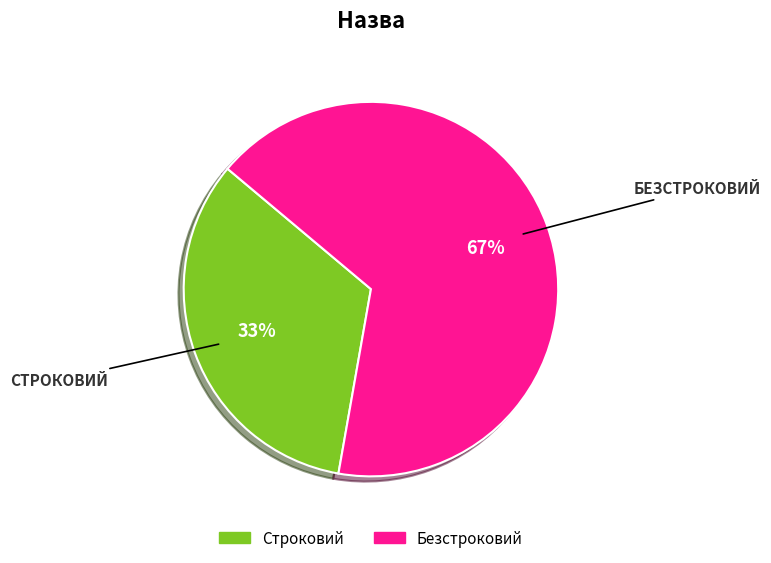

Is Безстроковий the majority of the pie?

Yes